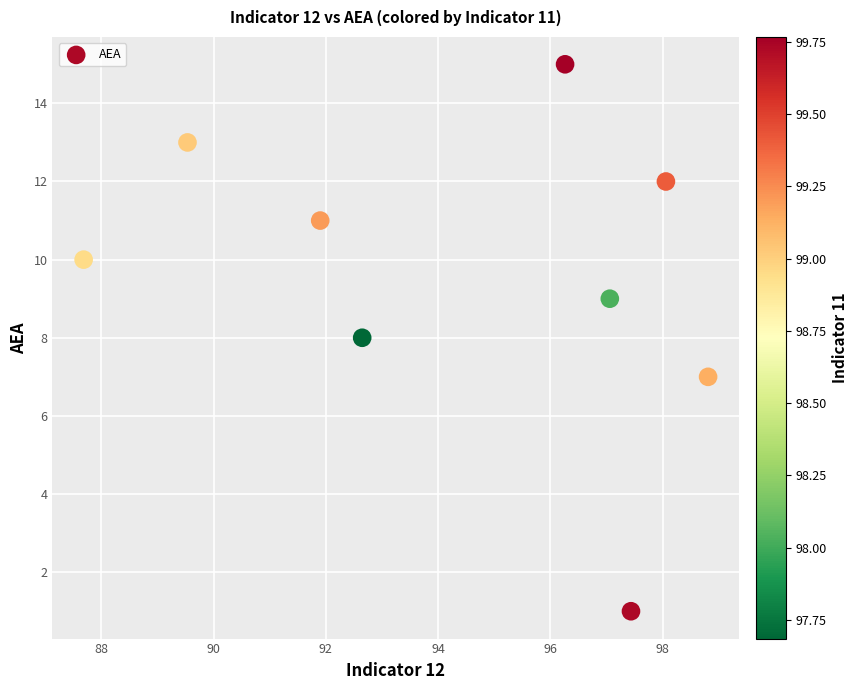

What is the range of Y values (max minus min)?

14